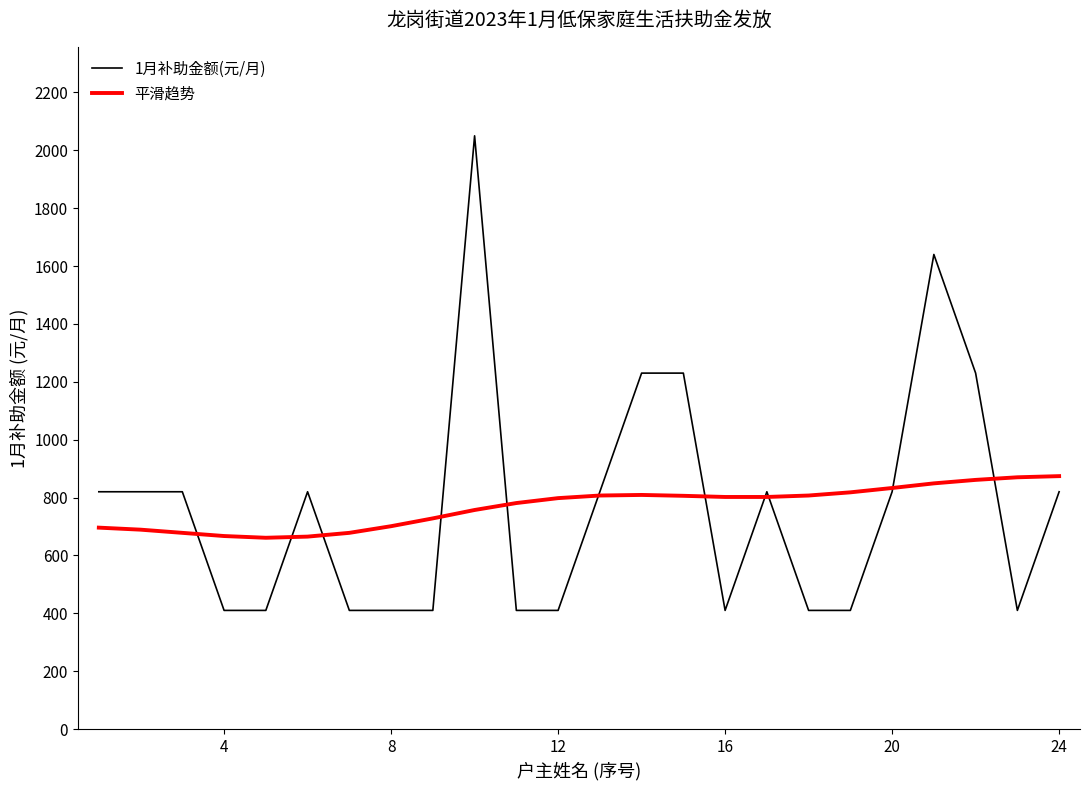

List the series in order of their peak value, lowest first.

平滑趋势, 1月补助金额(元/月)